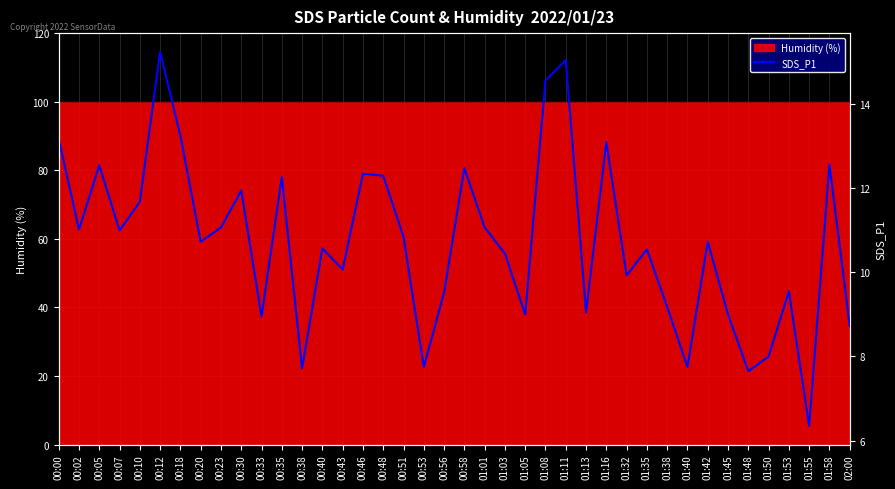

The value at 00:12 is 15.2. True or false?

True